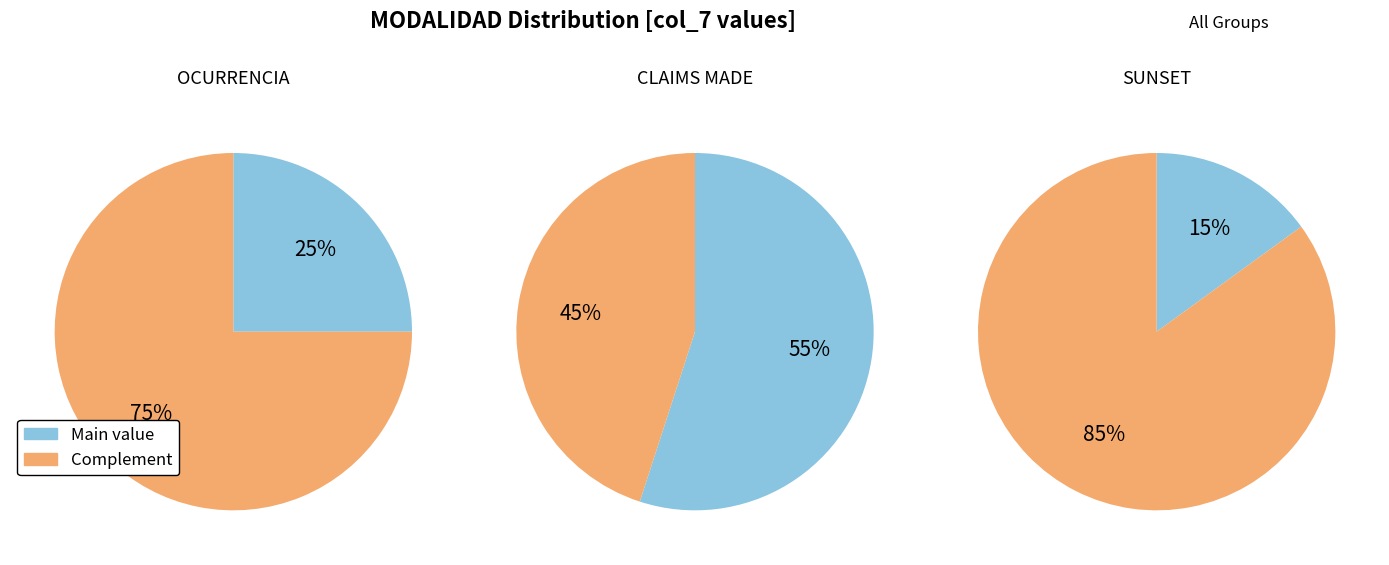

What is the change in value from OCURRENCIA to SUNSET?

-0.1